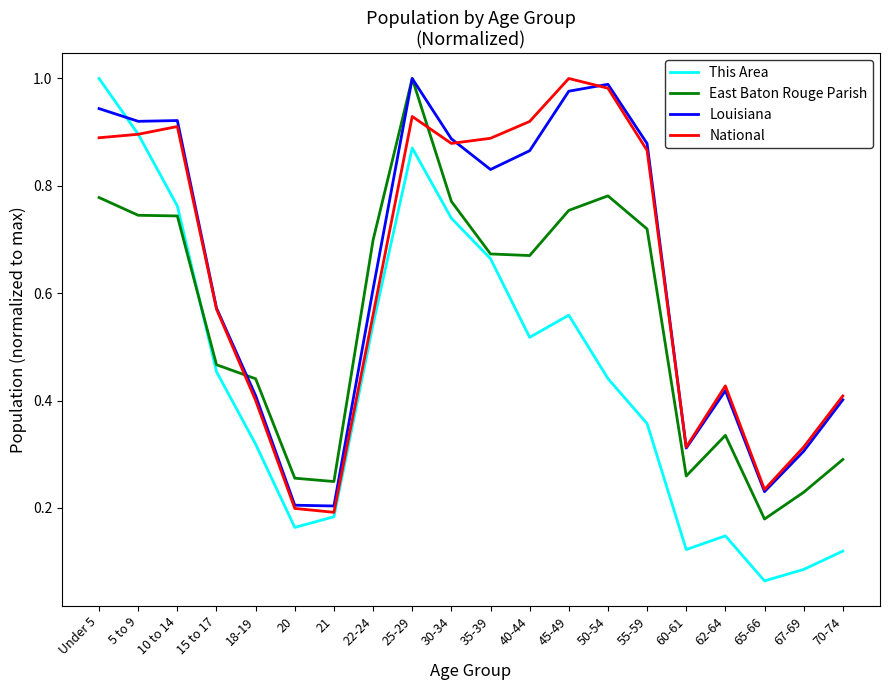

Which series has the widest spread of values?

This Area